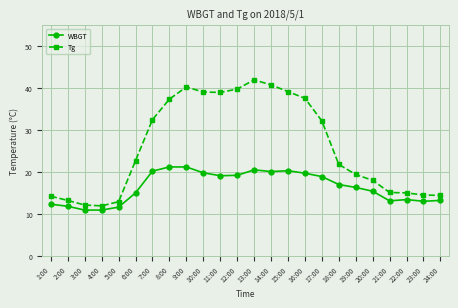

The value of Tg at 23:00 is 14.5. True or false?

True